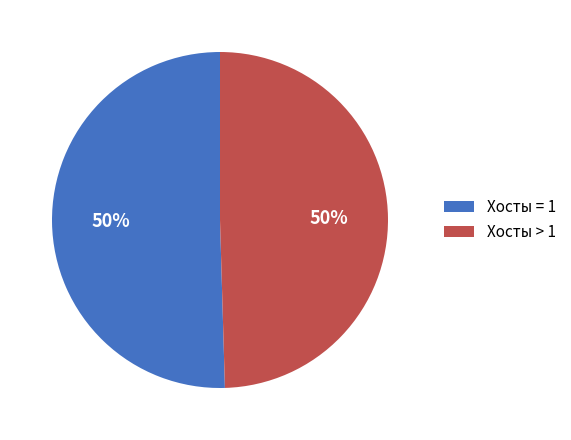

To the nearest percent, what percentage of the pie is Хосты > 1?

50%